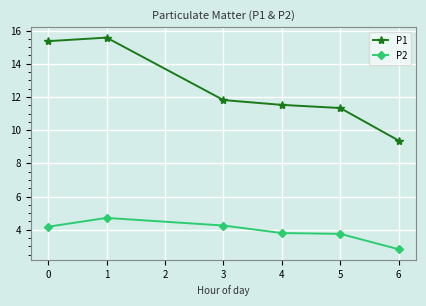

How many data points in P1 are above 11?

5